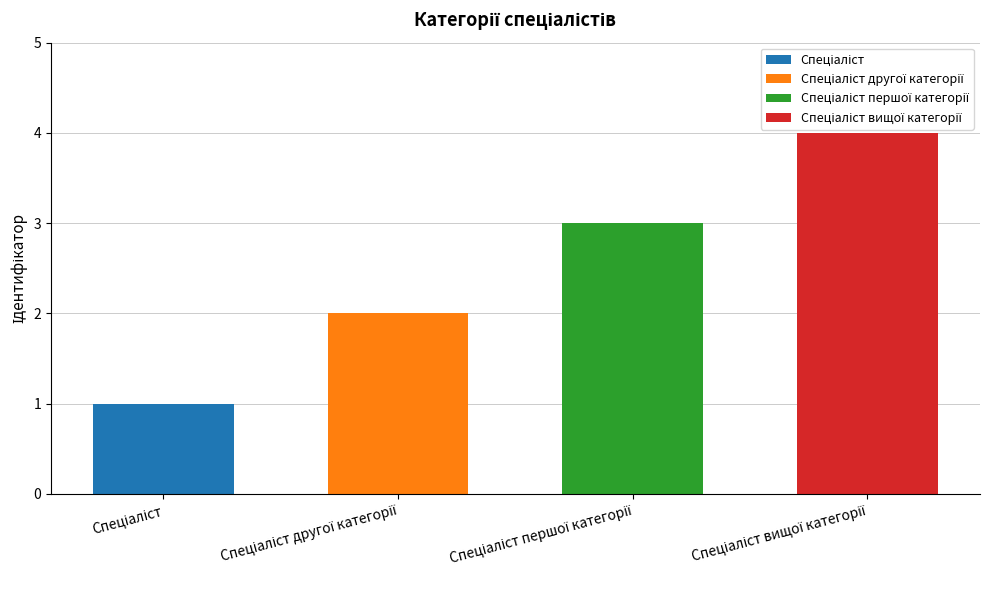

Reading left to right, extract all data points from this chart.

Спеціаліст=1	Спеціаліст другої категорії=2	Спеціаліст першої категорії=3	Спеціаліст вищої категорії=4